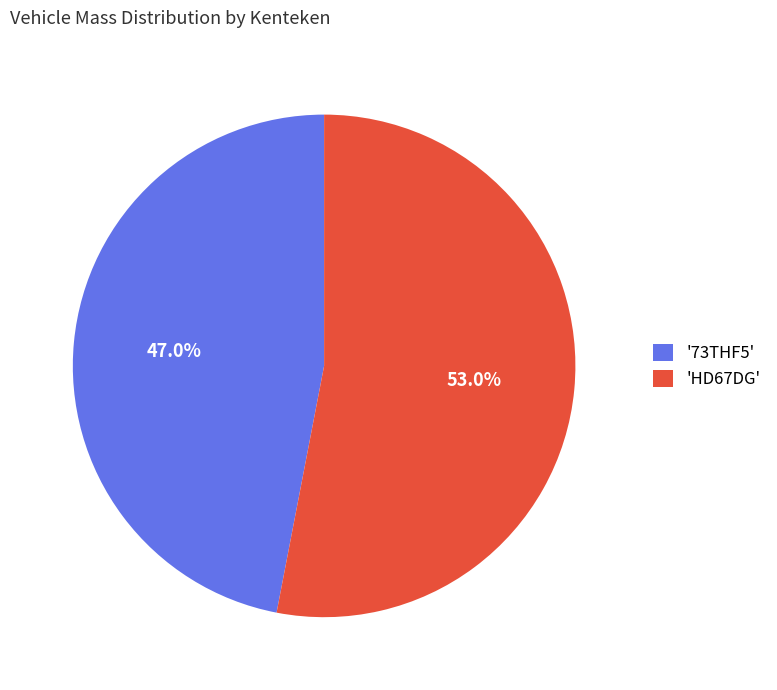

To the nearest percent, what is the average slice percentage?

50%